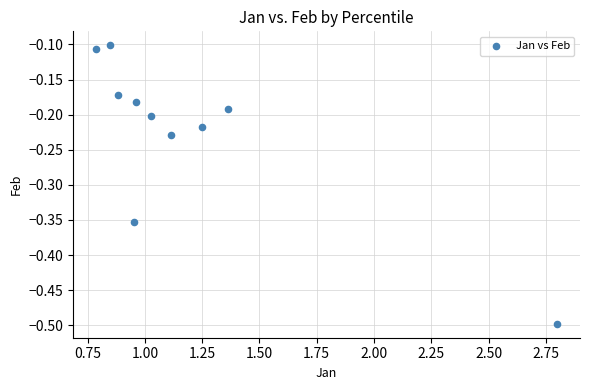

What is the range of Y values (max minus min)?

0.4